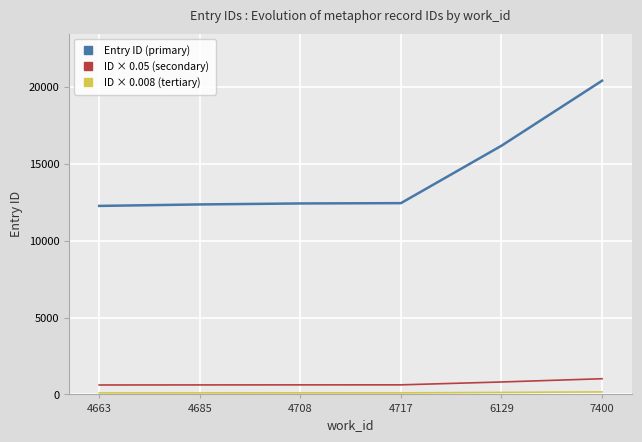

What is the maximum value shown in the chart?

20404.0